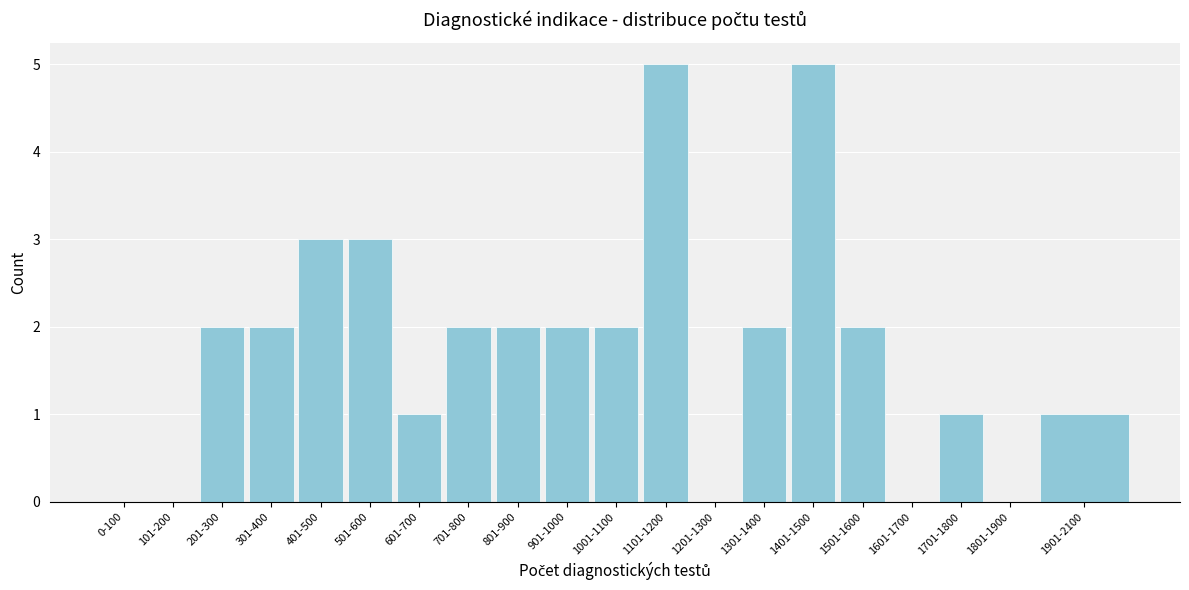

Reading left to right, what are all the values shown in this chart?

0-100=0	101-200=0	201-300=2	301-400=2	401-500=3	501-600=3	601-700=1	701-800=2	801-900=2	901-1000=2	1001-1100=2	1101-1200=5	1201-1300=0	1301-1400=2	1401-1500=5	1501-1600=2	1601-1700=0	1701-1800=1	1801-1900=0	1901-2100=1